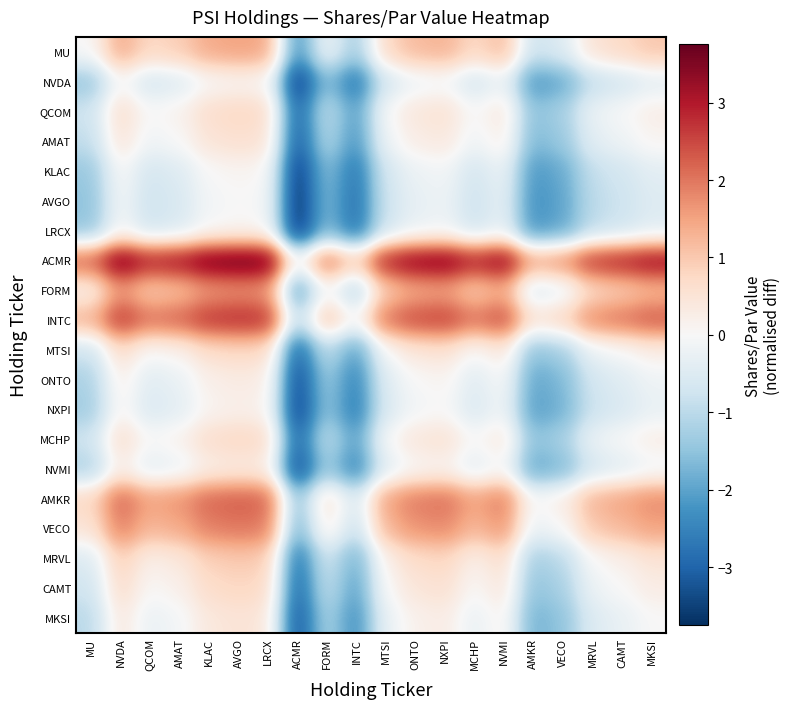

What is the difference between the highest and lowest values at AVGO?

3.8